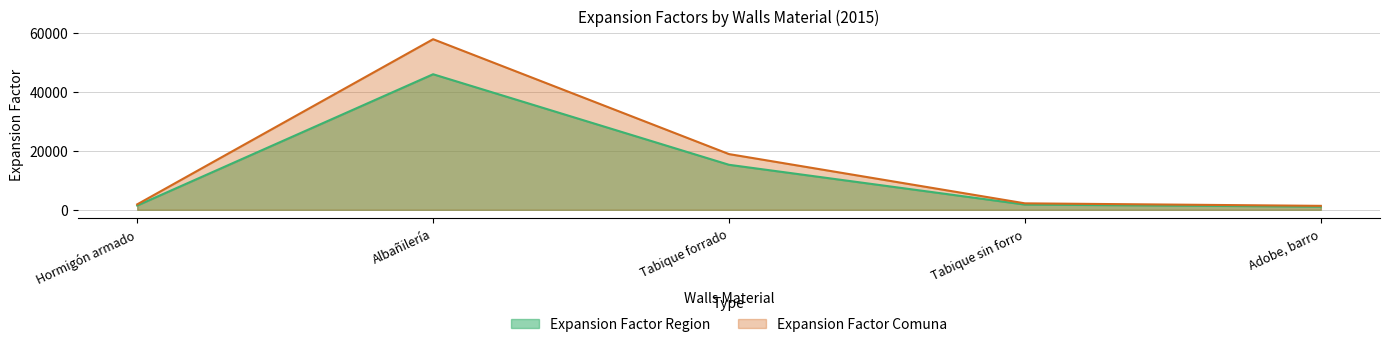

True or false: Expansion Factor Region has a value of 1735 at Adobe, barro.

False